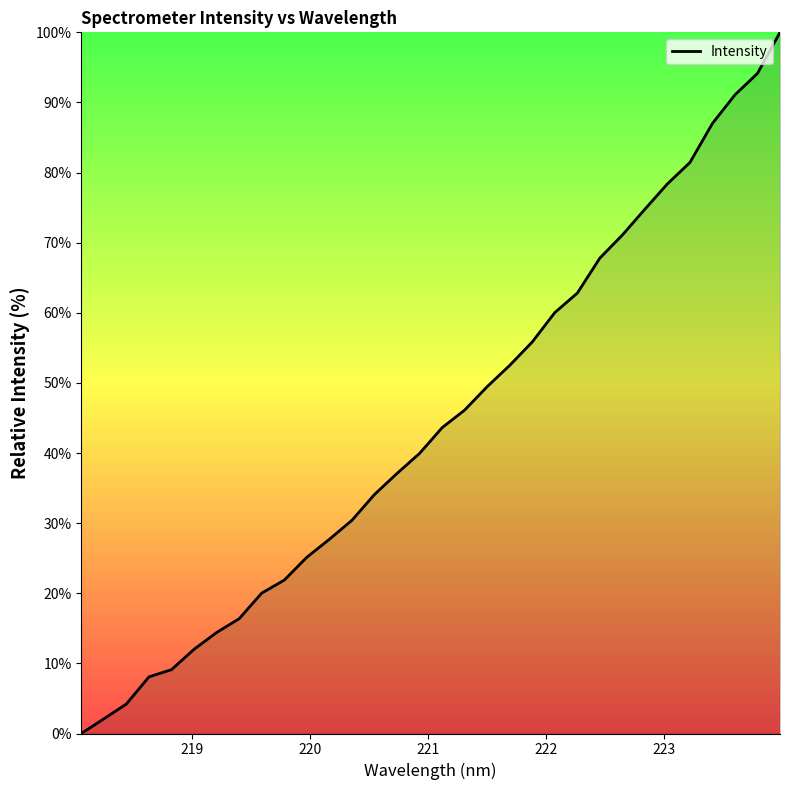

What is the maximum value shown in the chart?

100.0